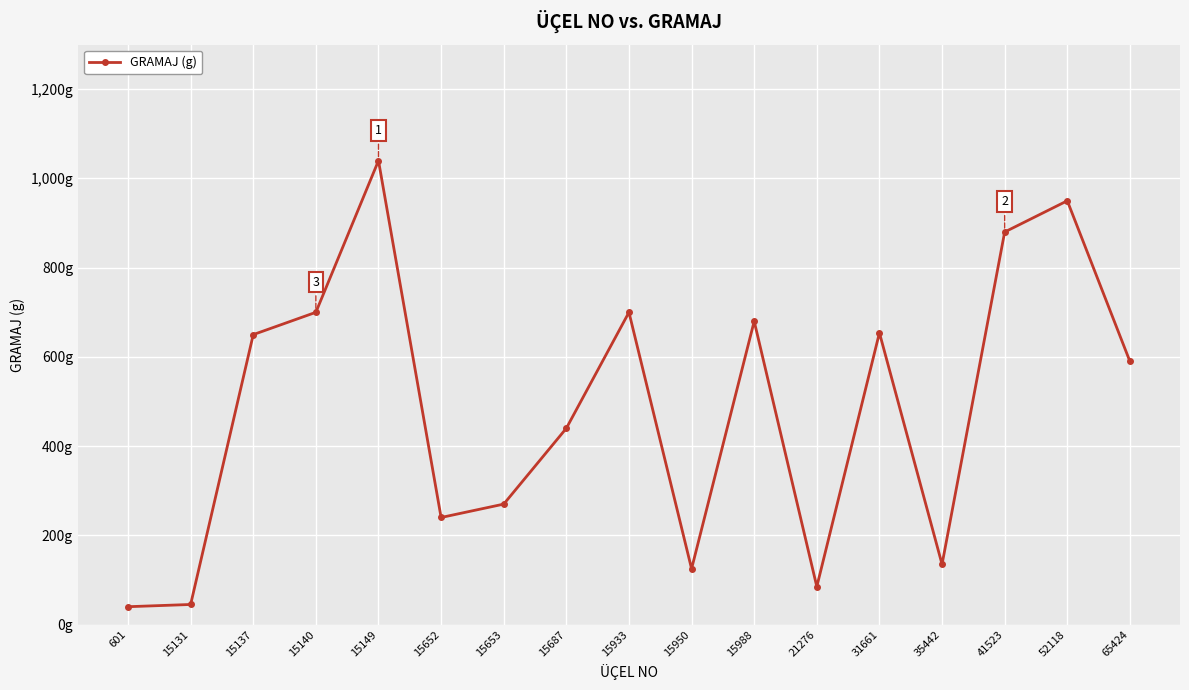

Which has a higher value, 35442 or 15687?

15687